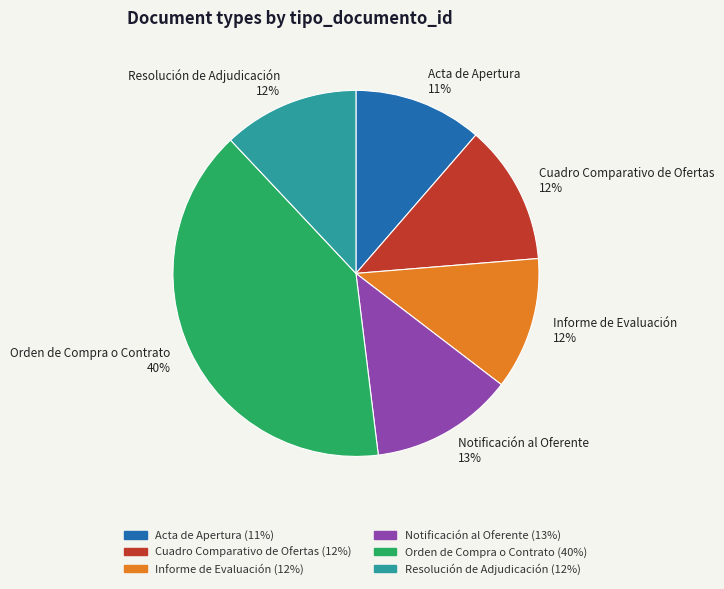

To the nearest percent, what is the difference between the largest and smallest slice percentages?

29%